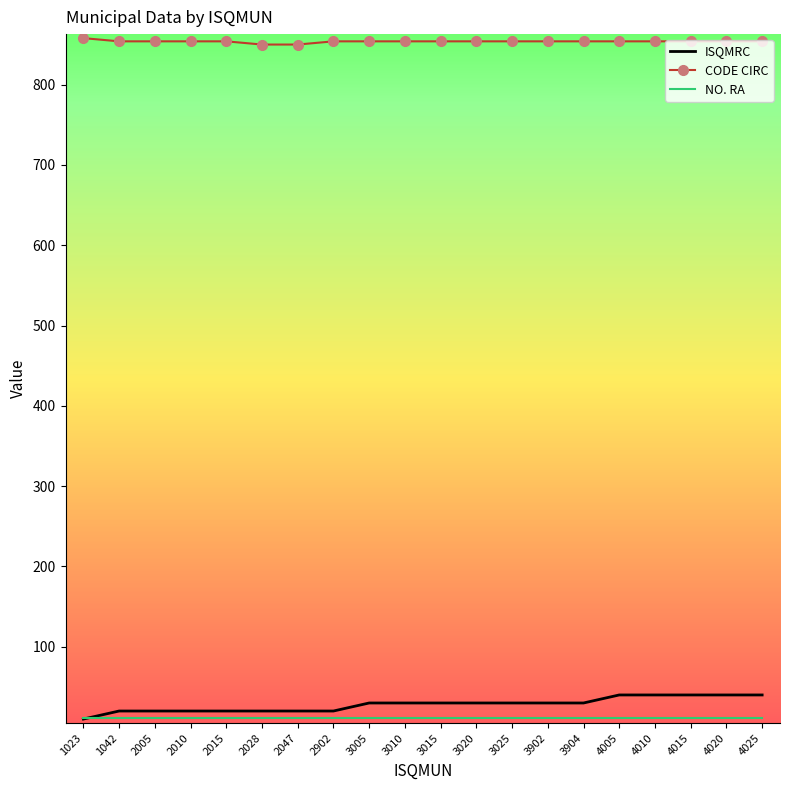

Which series has the largest total across all categories?

CODE CIRC